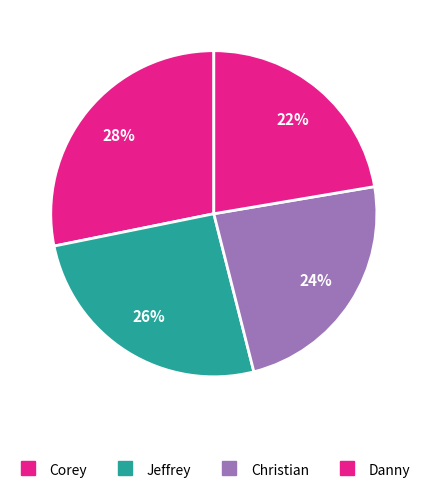

Count the number of slices in the pie.

4